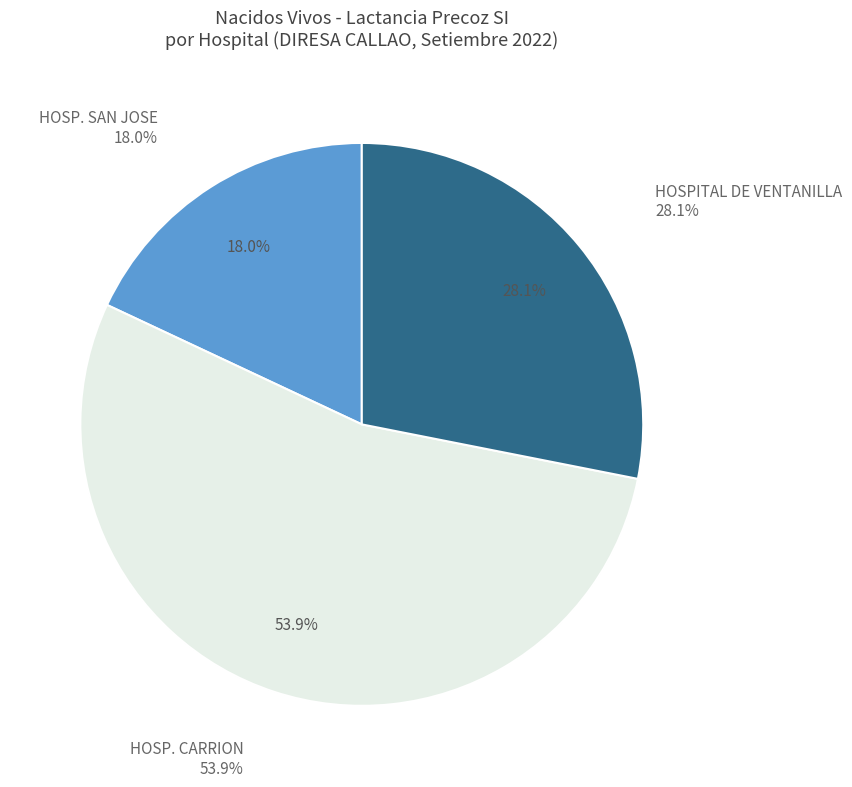

Combined, what portion of the pie is HOSP. CARRION and HOSPITAL DE VENTANILLA?

82.0%